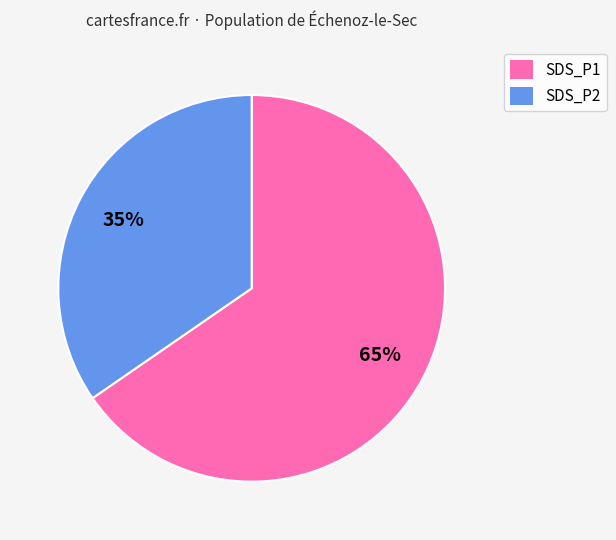

To the nearest percent, what is the average slice percentage?

50%